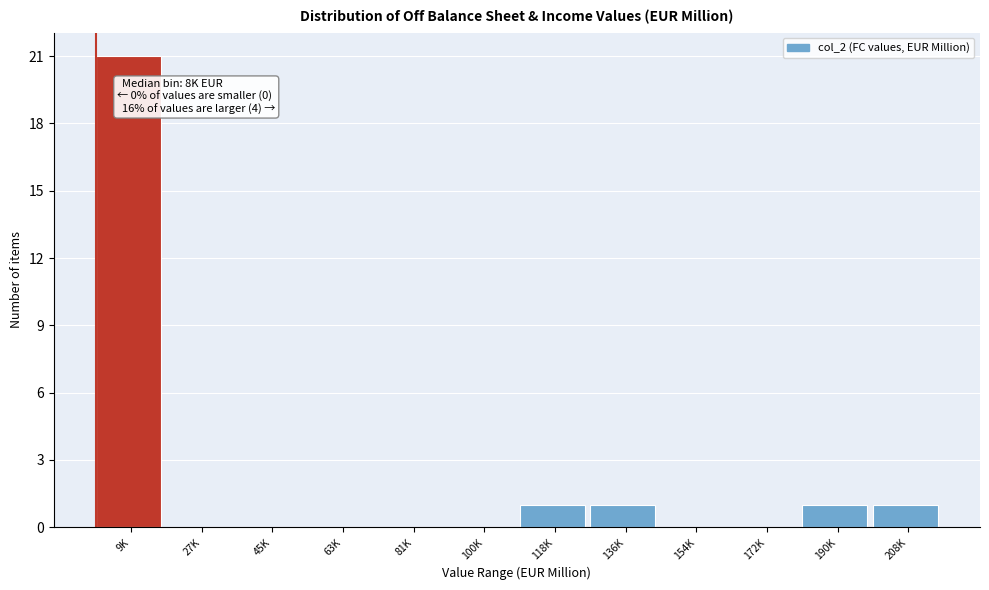

Reading right to left, extract all data points from this chart.

208K=1	190K=1	172K=0	154K=0	136K=1	118K=1	100K=0	81K=0	63K=0	45K=0	27K=0	9K=21